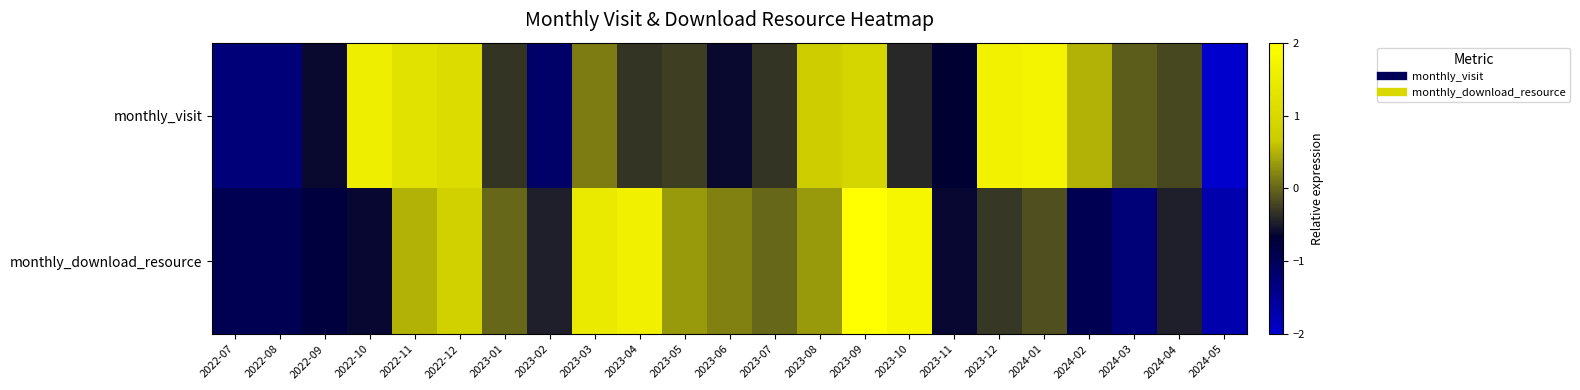

Between 2023-07 and 2022-08, which is larger?

2023-07